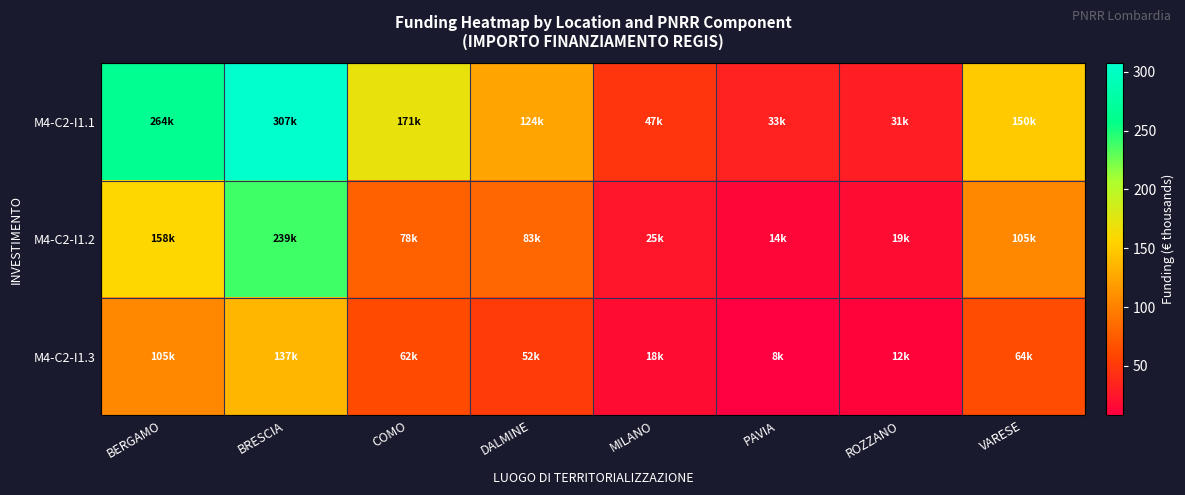

Which has a higher value, PAVIA or BRESCIA?

BRESCIA